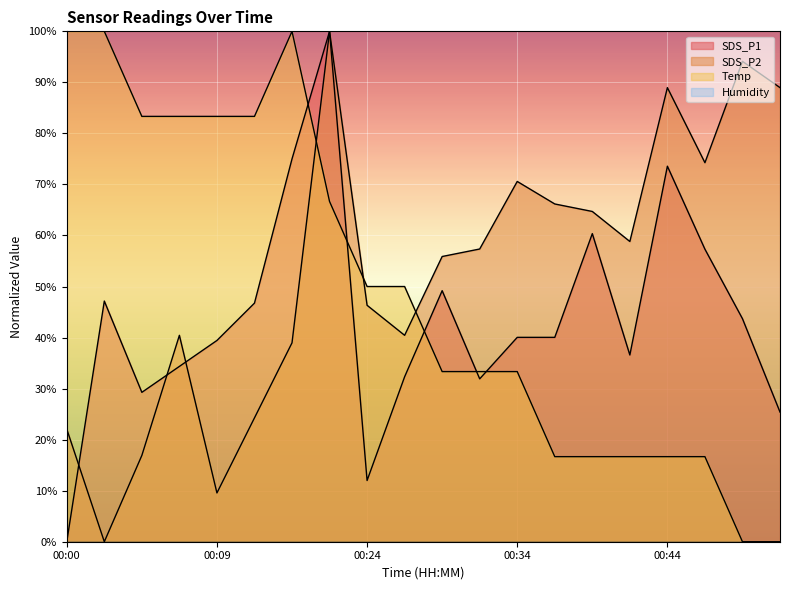

List the series in order of their overall mean, highest first.

SDS_P2, Temp, SDS_P1